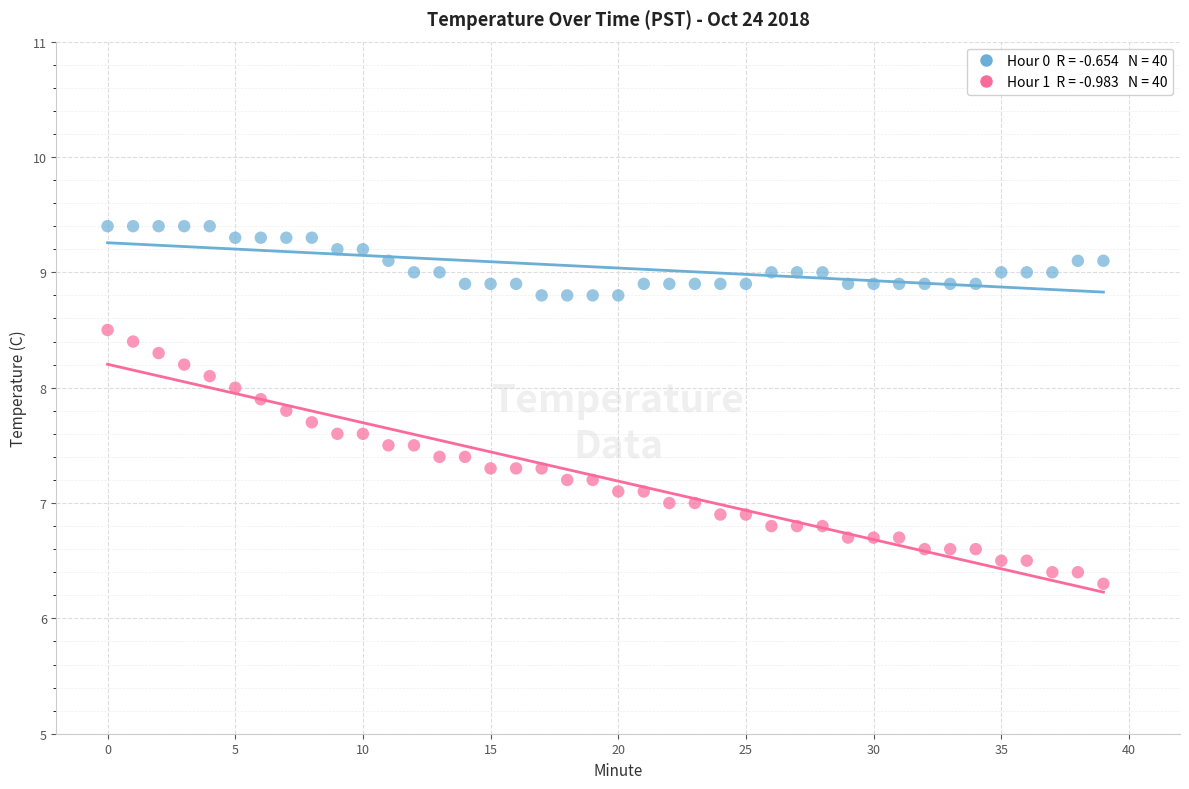

Across all data points, what is the range of Y values (max minus min)?

3.1